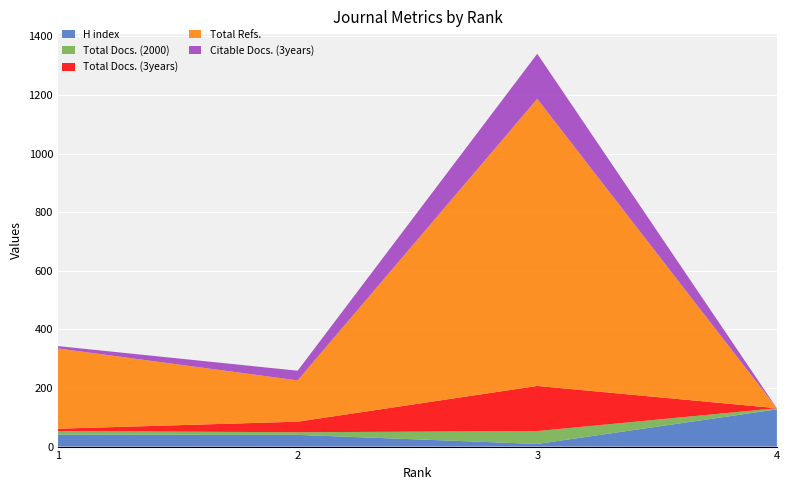

Reading left to right, transcribe all the data shown in this chart.

H index: 41	40	9	127
Total Docs. (2000): 12	9	44	4
Total Docs. (3years): 8	36	154	0
Total Refs.: 274	141	980	0
Citable Docs. (3years): 8	33	154	0